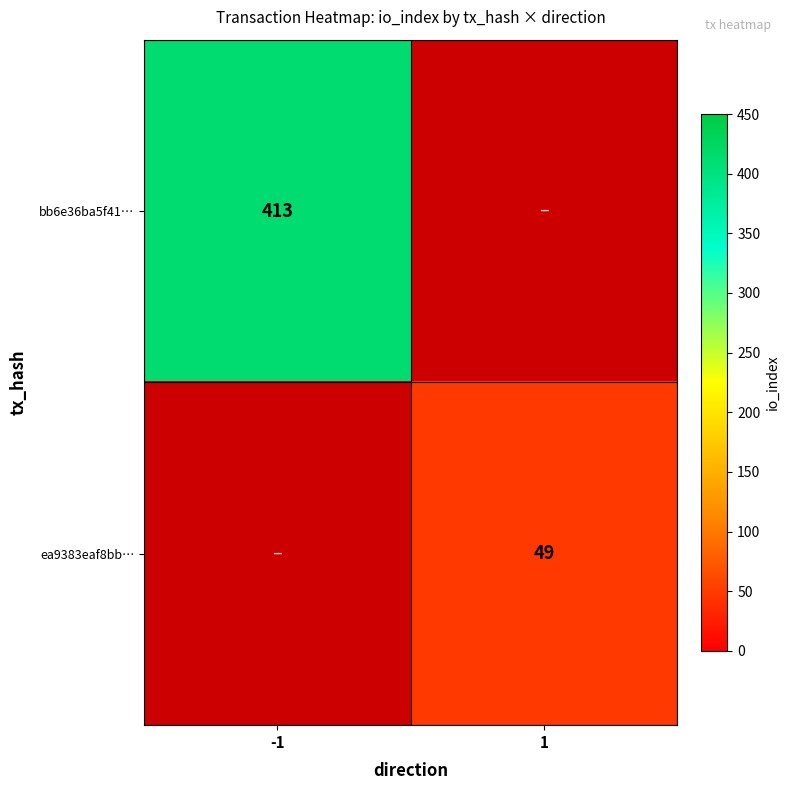

The value of bb6e36ba5f41… at -1 is 728.3. True or false?

False